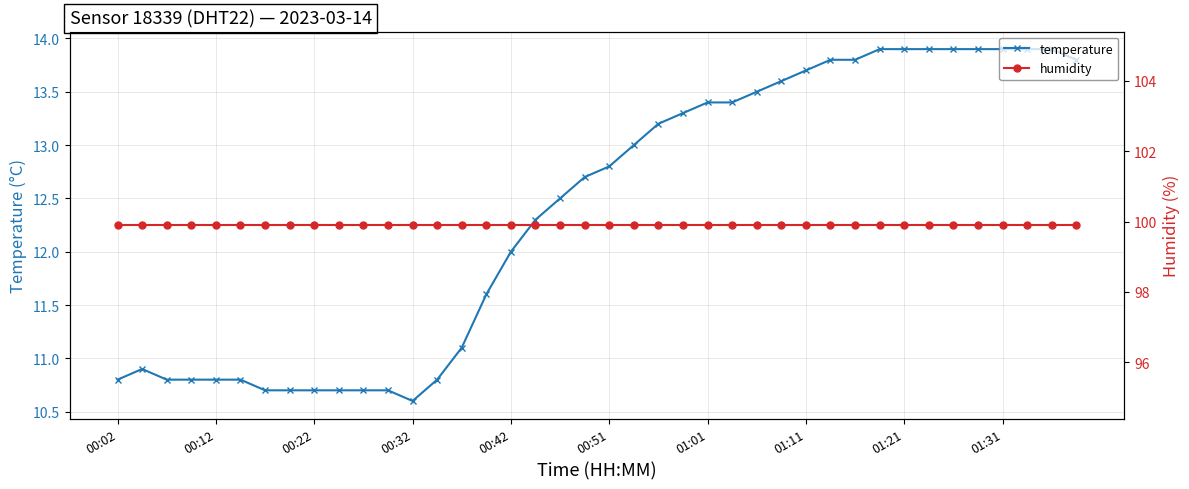

What is the sum of the humidity values at 34 and 00:02?

199.8